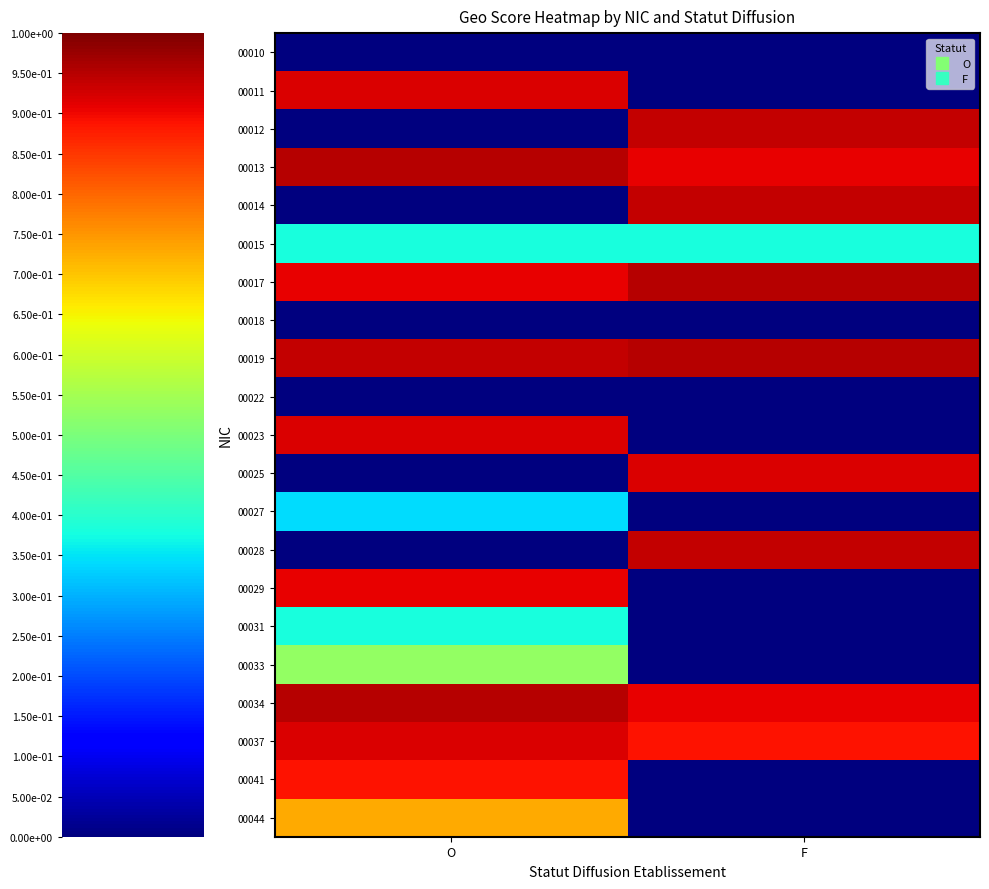

Rank the series at O from lowest to highest value.

00010, 00012, 00014, 00018, 00022, 00025, 00028, 00027, 00015, 00031, 00033, 00044, 00041, 00017, 00029, 00011, 00023, 00037, 00019, 00013, 00034